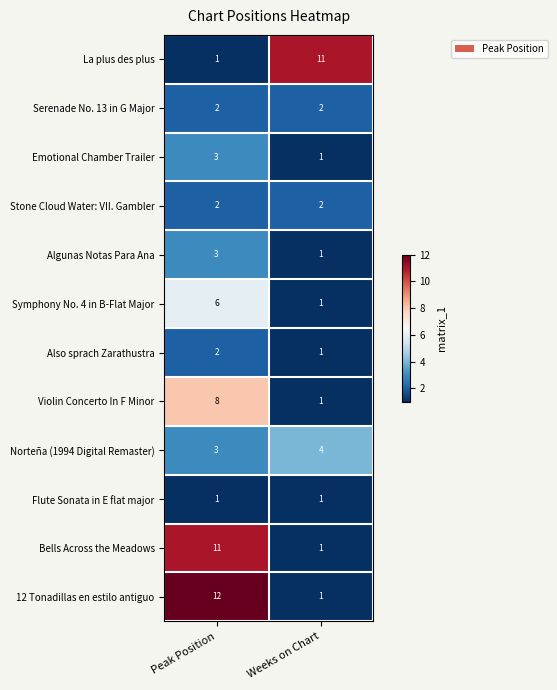

At which category is the sum across all series the highest?

Peak Position